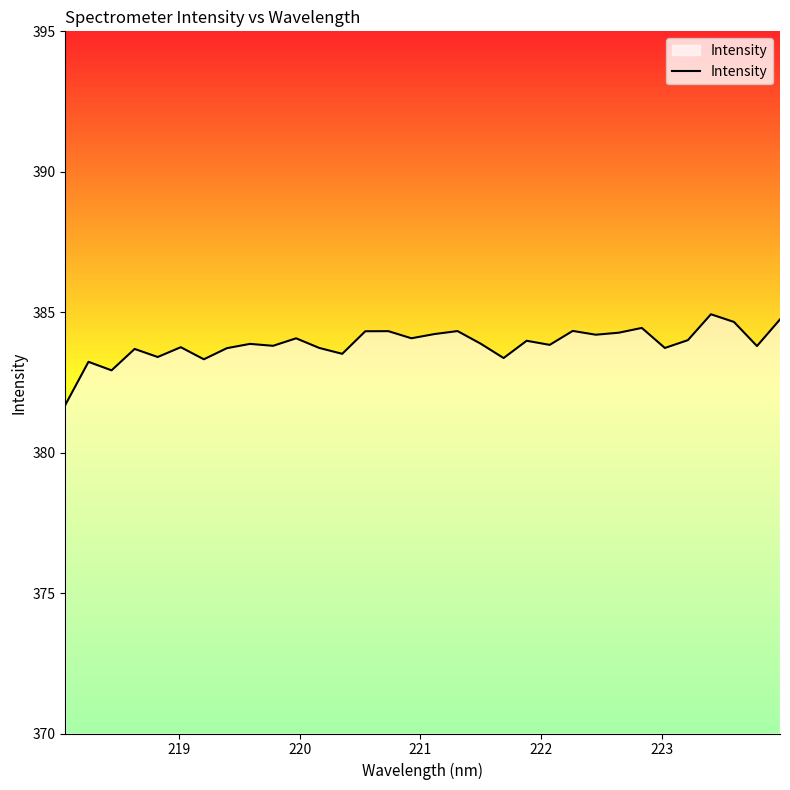

What is the maximum value shown in the chart?

384.9